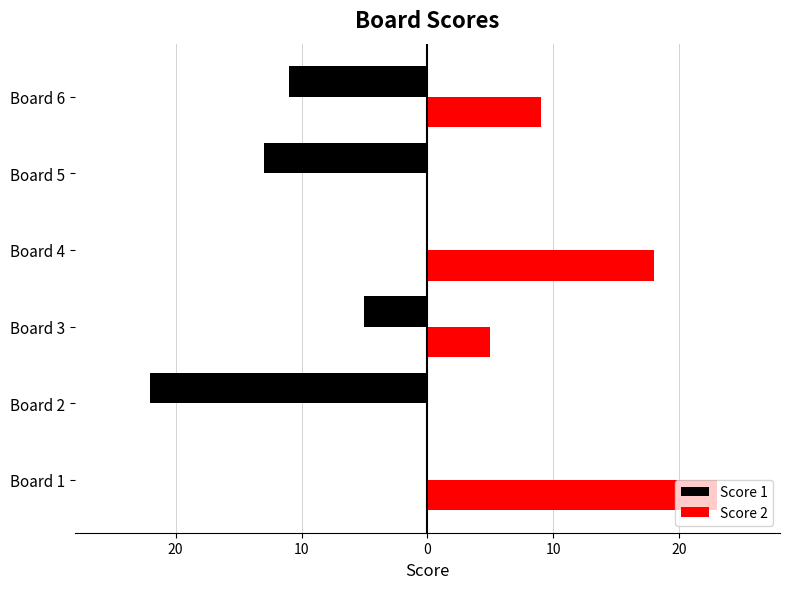

What are all the series names shown in the legend?

Score 1, Score 2